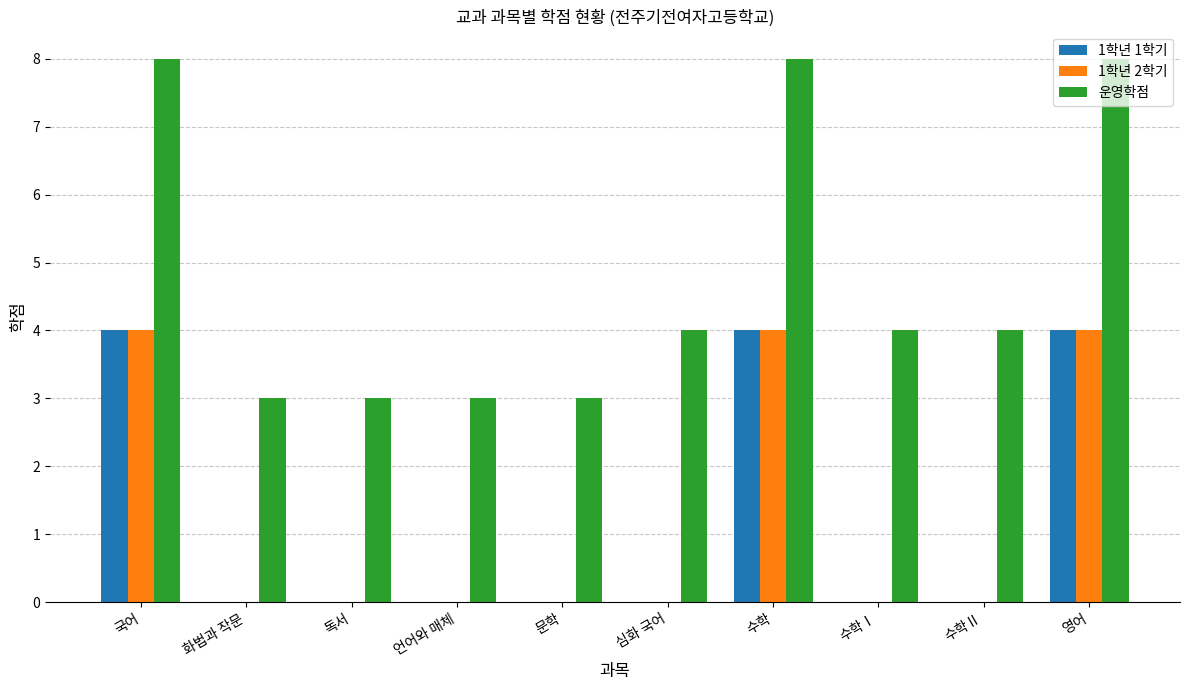

What is the sum of the 1학년 1학기 values at 영어 and 수학Ⅰ?

4